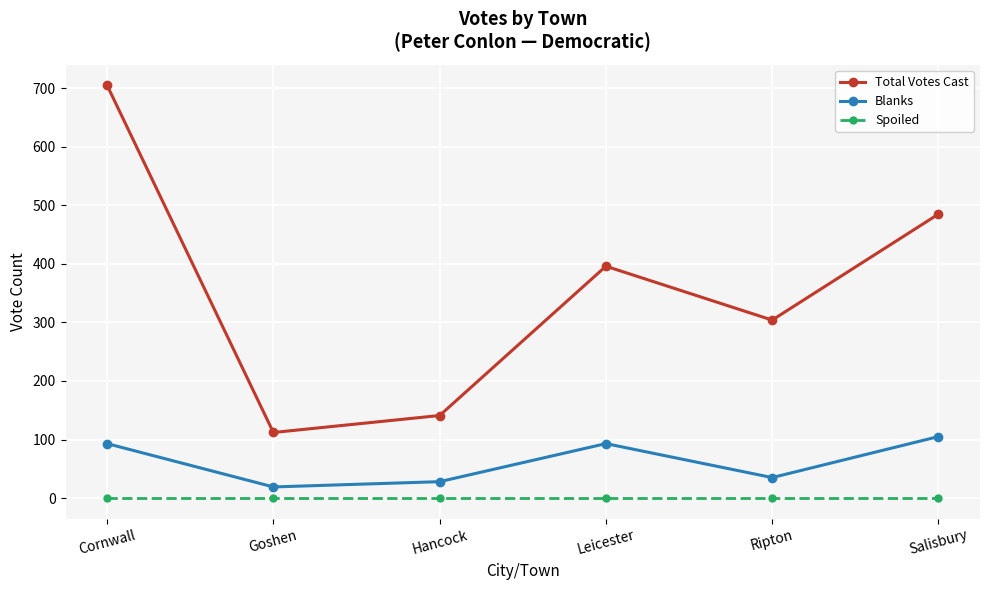

True or false: Spoiled and Total Votes Cast cross at least once.

False